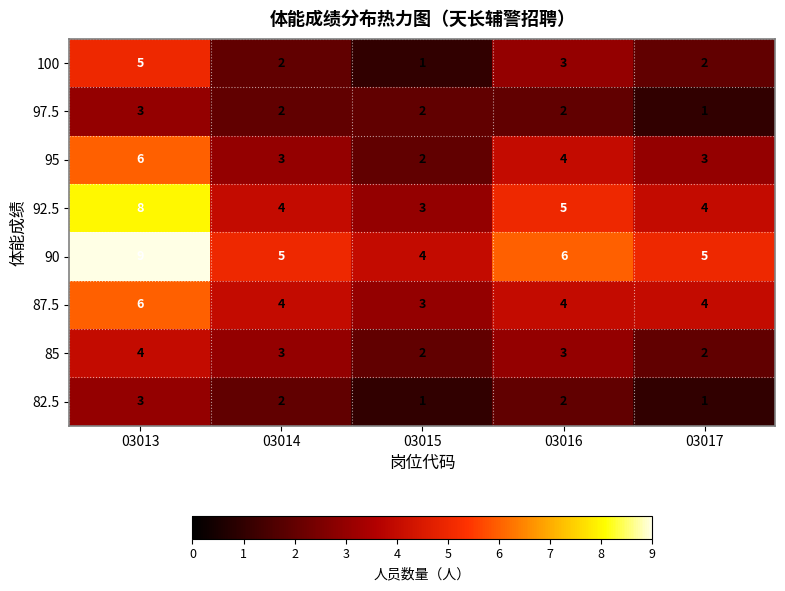

At which category is the sum across all series the highest?

03013